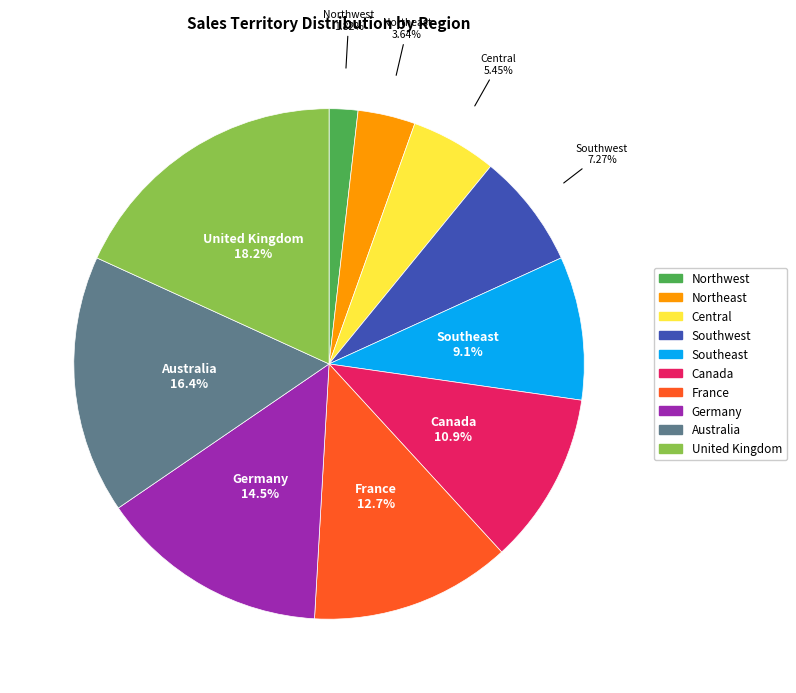

The Southwest slice represents 1% of the pie. True or false?

False